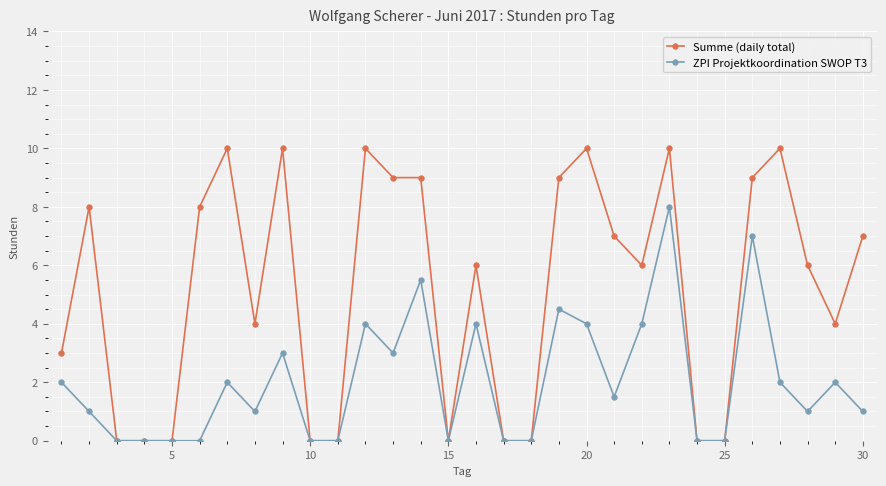

True or false: Summe (daily total) has more than 0 interior local peaks.

True